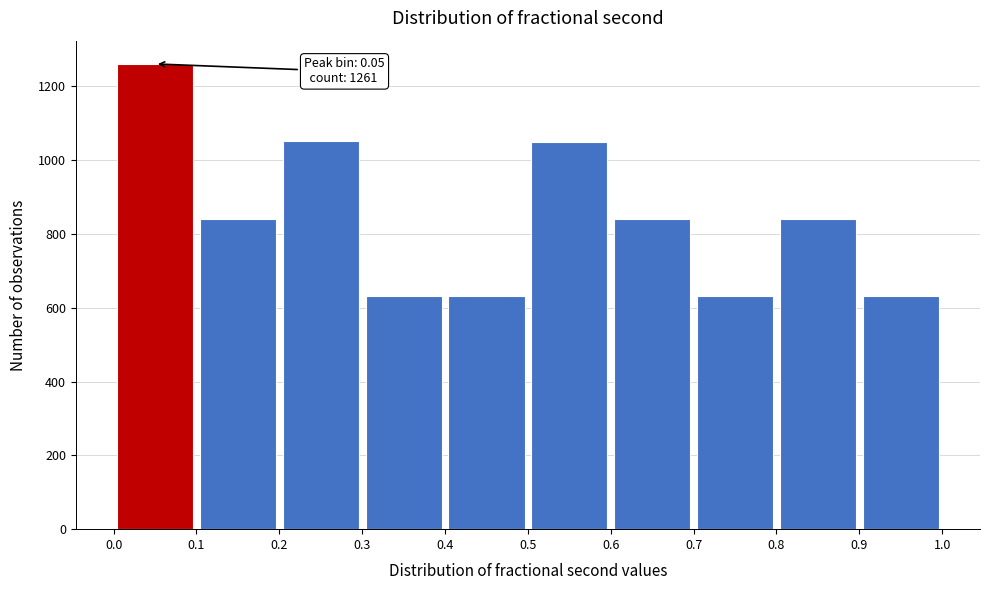

Which range on the x-axis has the tallest bar?

0.0 to 0.1